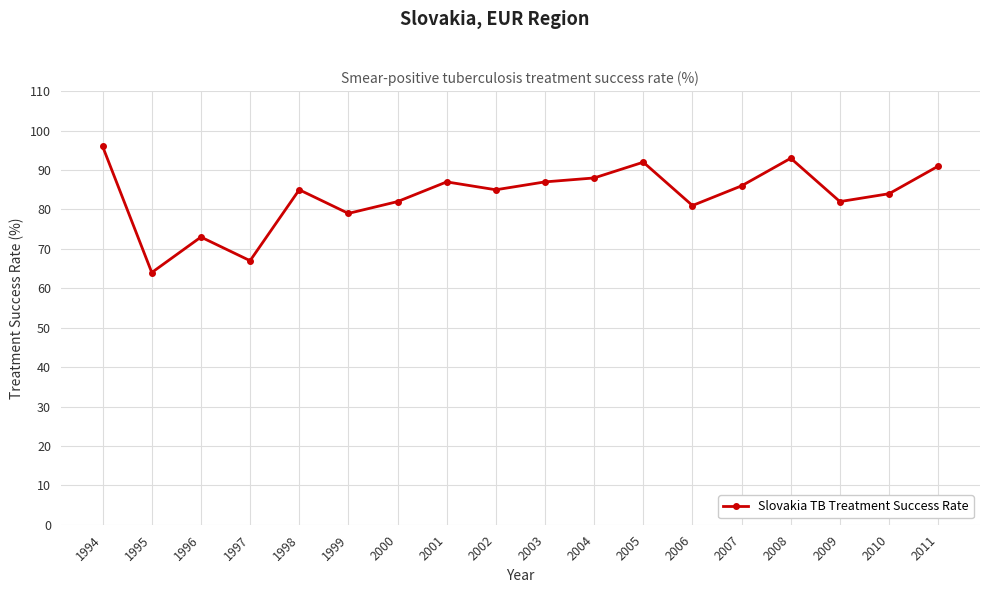

Reading left to right, transcribe all the data shown in this chart.

96	64	73	67	85	79	82	87	85	87	88	92	81	86	93	82	84	91